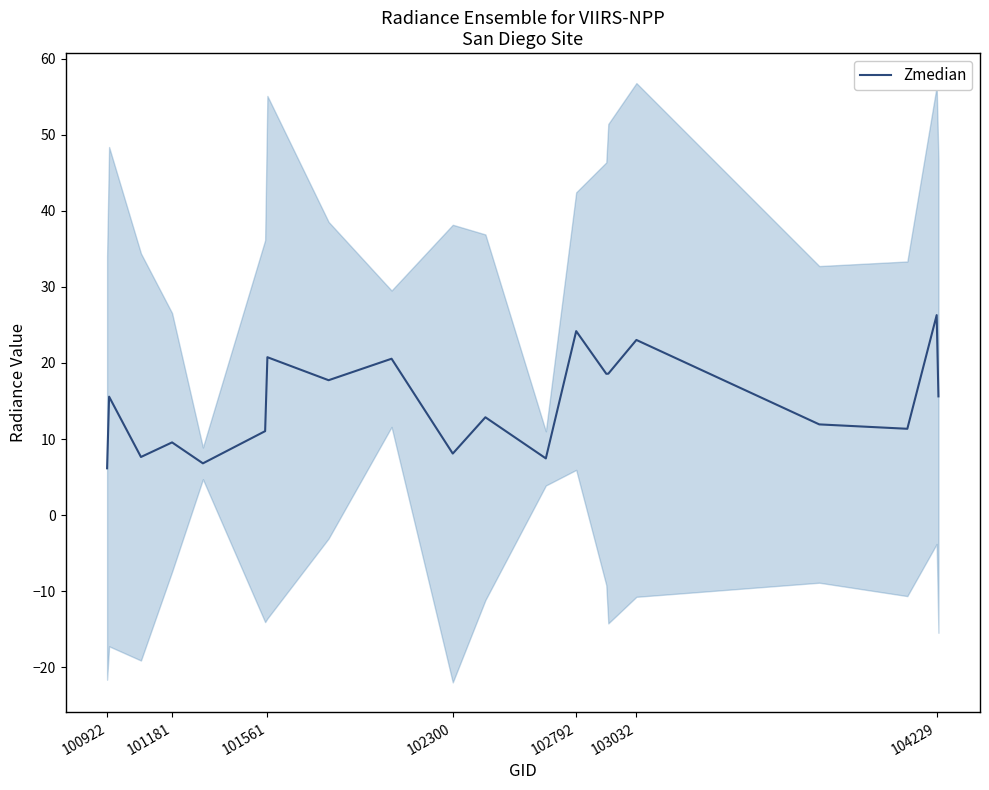

What is the maximum value for Zmedian?

26.3